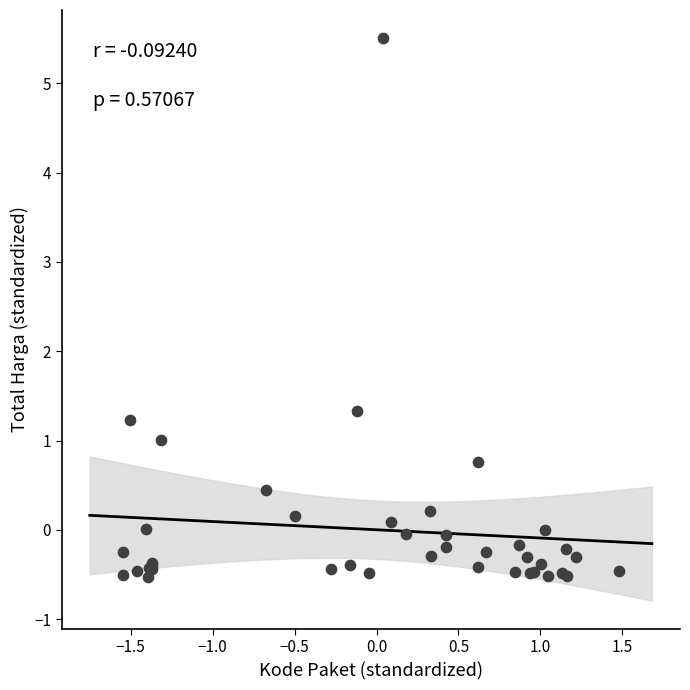

What Y value in the scatter plot is closest to 2?

1.3